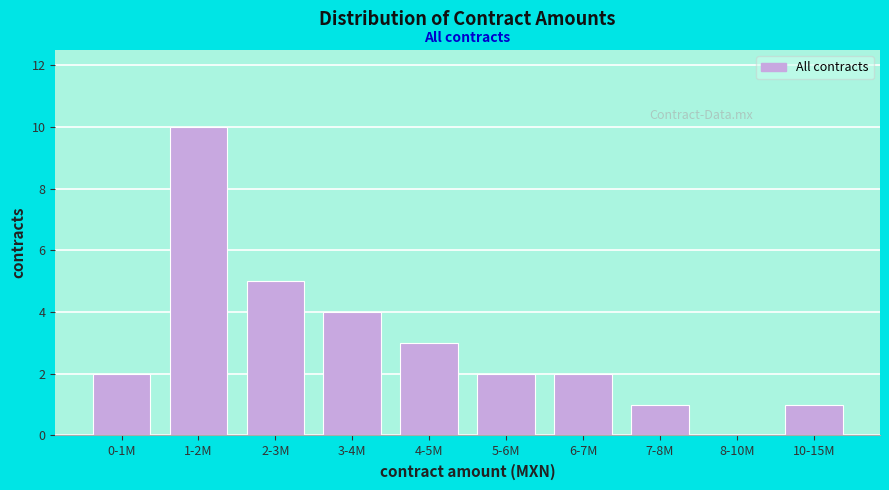

Reading left to right, extract all data points from this chart.

0-1M=2	1-2M=10	2-3M=5	3-4M=4	4-5M=3	5-6M=2	6-7M=2	7-8M=1	8-10M=0	10-15M=1